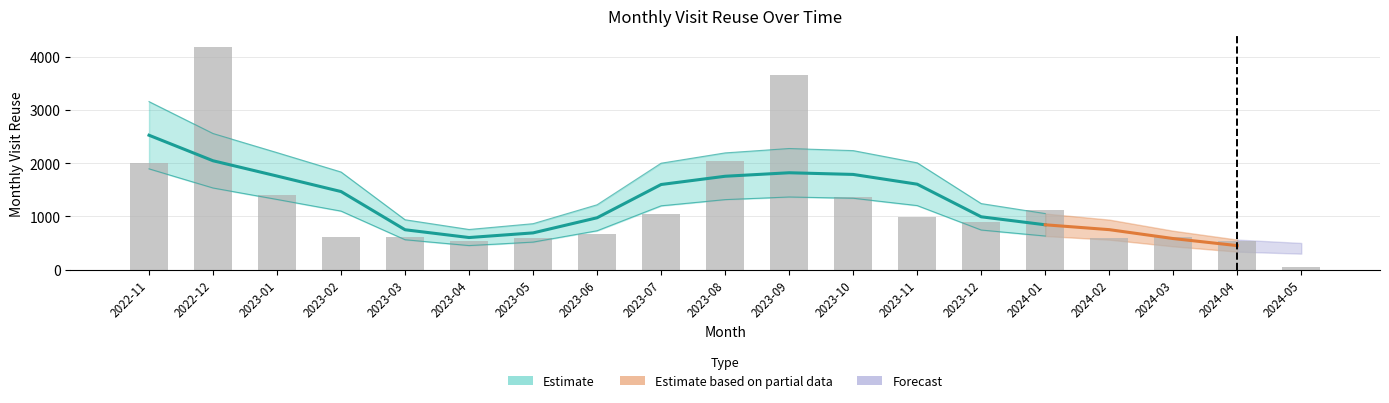

What value does the data have at 2023-08?

2033